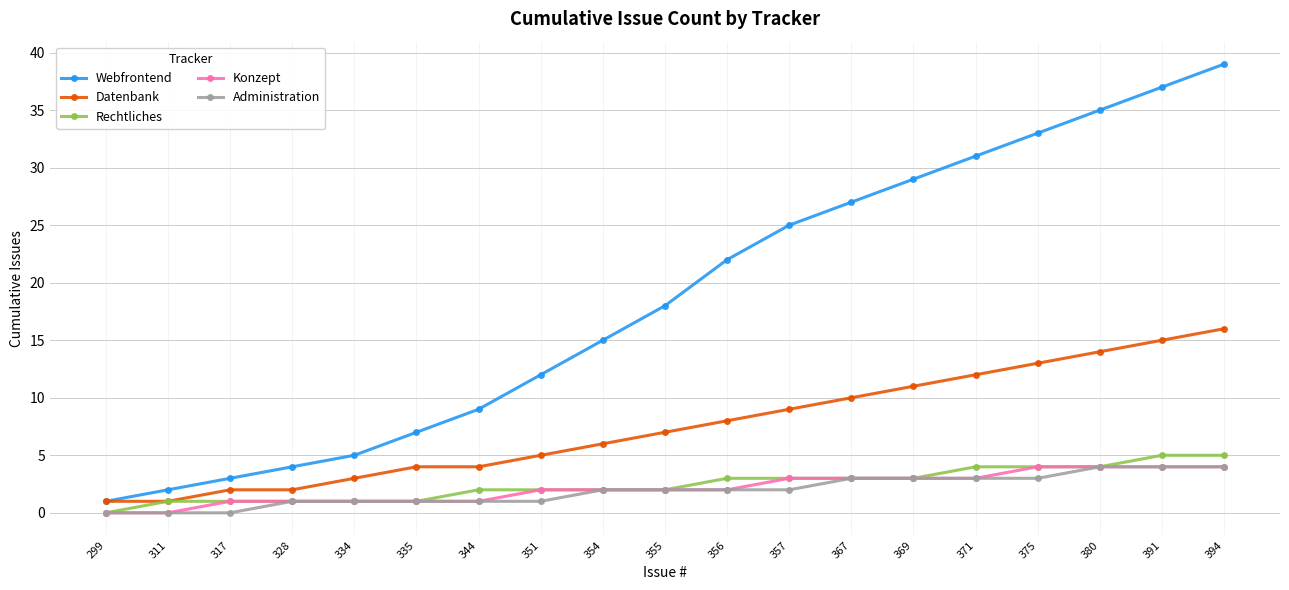

True or false: Webfrontend and Administration intersect in this chart.

False